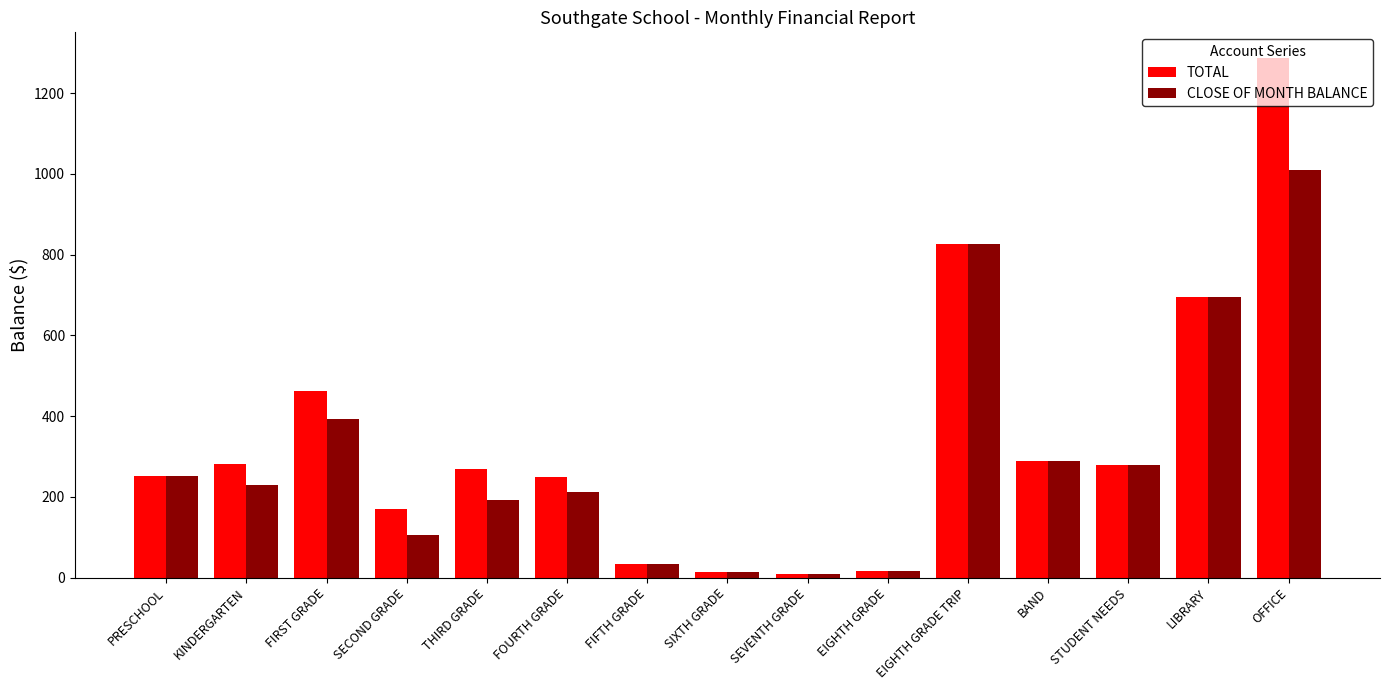

Count the number of data series in this chart.

2